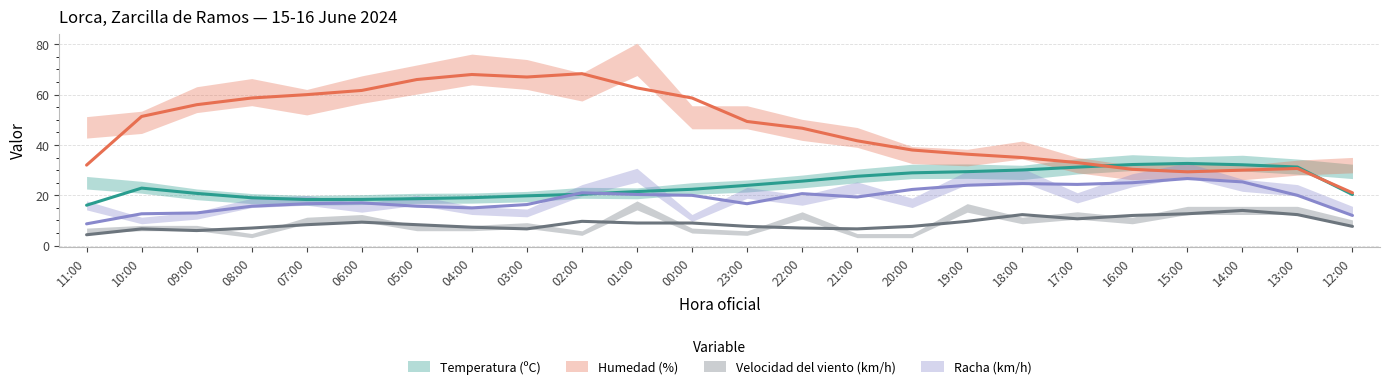

Rank the series at 08:00 from highest to lowest value.

Humedad (%), Temperatura (ºC), Racha (km/h), Velocidad del viento (km/h)